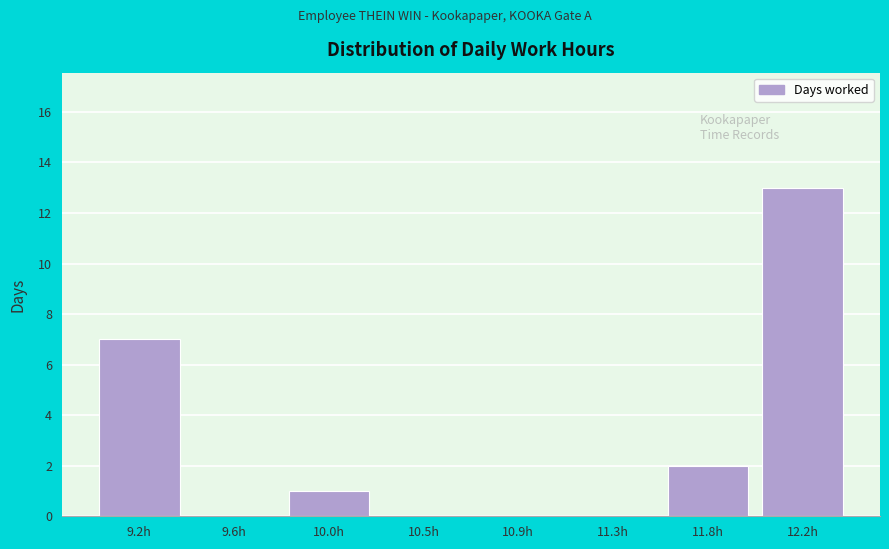

Reading right to left, extract all data points from this chart.

12.2h=13	11.8h=2	11.3h=0	10.9h=0	10.5h=0	10.0h=1	9.6h=0	9.2h=7